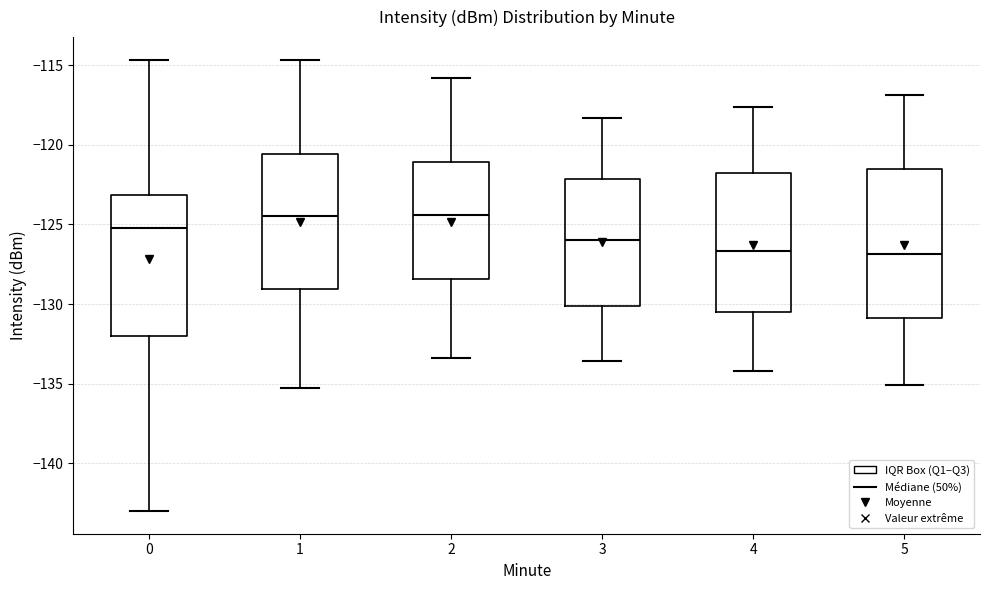

Which box is the tallest, from its lower edge to its upper edge?

5